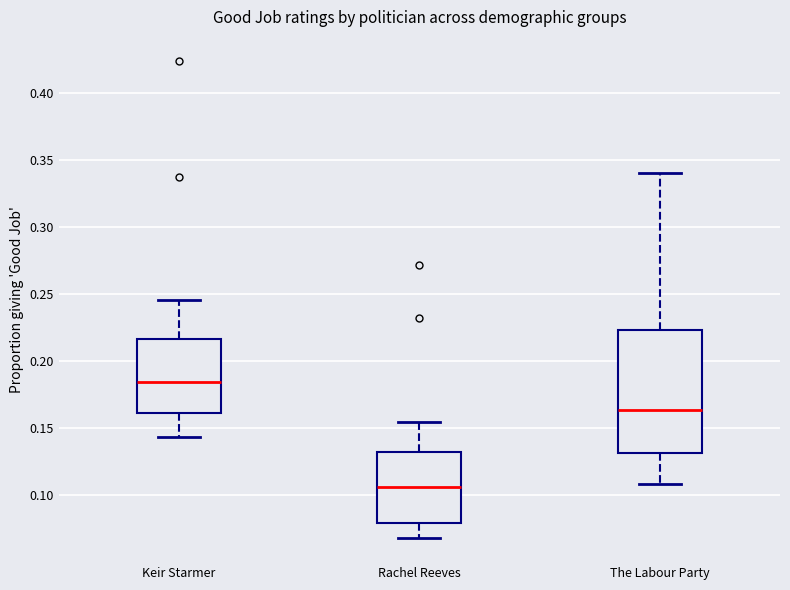

Which box's median line is the highest?

Keir Starmer